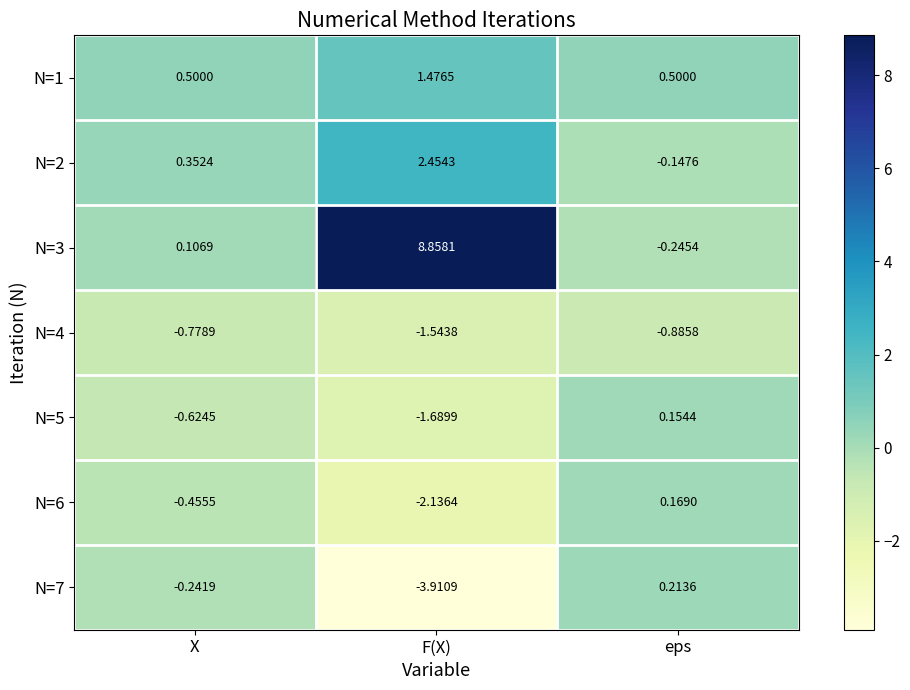

Count the number of data series in this chart.

7